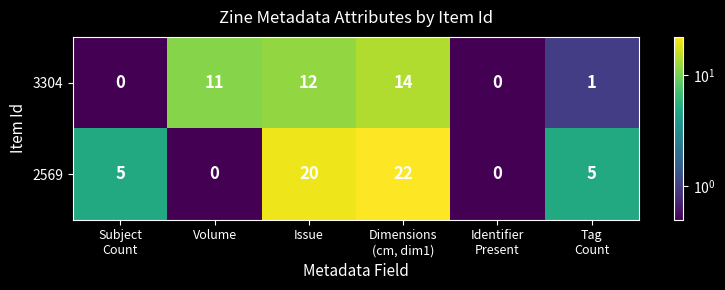

List the series in order of their peak value, lowest first.

3304, 2569